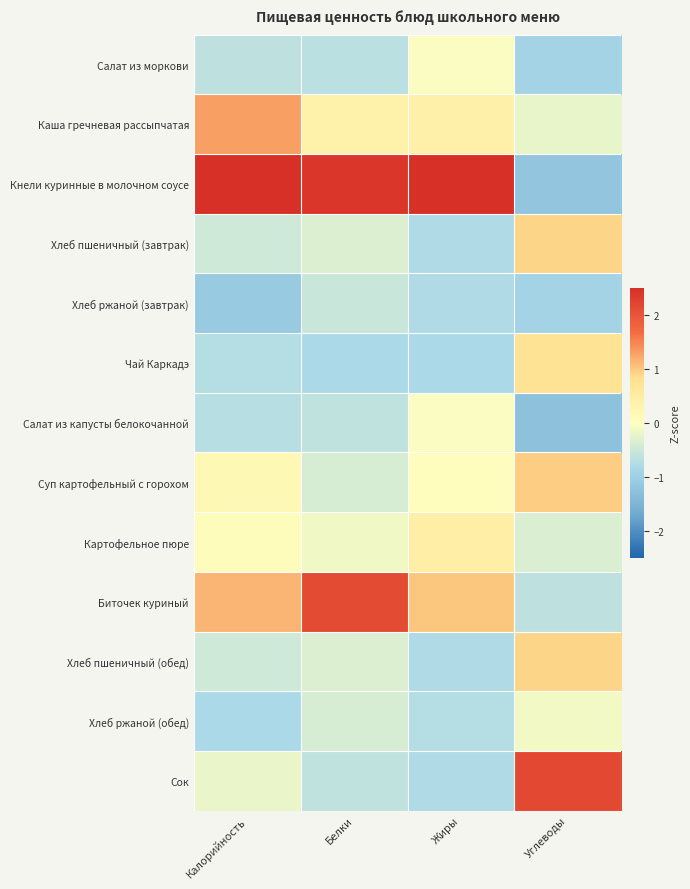

Reading left to right, extract all data points from this chart.

Салат из моркови: Калорийность=-0.6	Белки=-0.7	Жиры=-0.0	Углеводы=-0.9
Каша гречневая рассыпчатая: Калорийность=1.3	Белки=0.4	Жиры=0.4	Углеводы=-0.2
Кнели куринные в молочном соусе: Калорийность=2.5	Белки=2.4	Жиры=2.8	Углеводы=-1.2
Хлеб пшеничный (завтрак): Калорийность=-0.5	Белки=-0.3	Жиры=-0.8	Углеводы=0.9
Хлеб ржаной (завтрак): Калорийность=-1.1	Белки=-0.5	Жиры=-0.8	Углеводы=-0.9
Чай Каркадэ: Калорийность=-0.7	Белки=-0.8	Жиры=-0.8	Углеводы=0.7
Салат из капусты белокочанной: Калорийность=-0.7	Белки=-0.6	Жиры=-0.0	Углеводы=-1.3
Суп картофельный с горохом: Калорийность=0.2	Белки=-0.4	Жиры=0.0	Углеводы=1.0
Картофельное пюре: Калорийность=0.1	Белки=-0.2	Жиры=0.4	Углеводы=-0.4
Биточек куриный: Калорийность=1.2	Белки=2.1	Жиры=1.0	Углеводы=-0.6
Хлеб пшеничный (обед): Калорийность=-0.5	Белки=-0.3	Жиры=-0.8	Углеводы=0.9
Хлеб ржаной (обед): Калорийность=-0.8	Белки=-0.4	Жиры=-0.7	Углеводы=-0.1
Сок: Калорийность=-0.2	Белки=-0.6	Жиры=-0.8	Углеводы=2.1